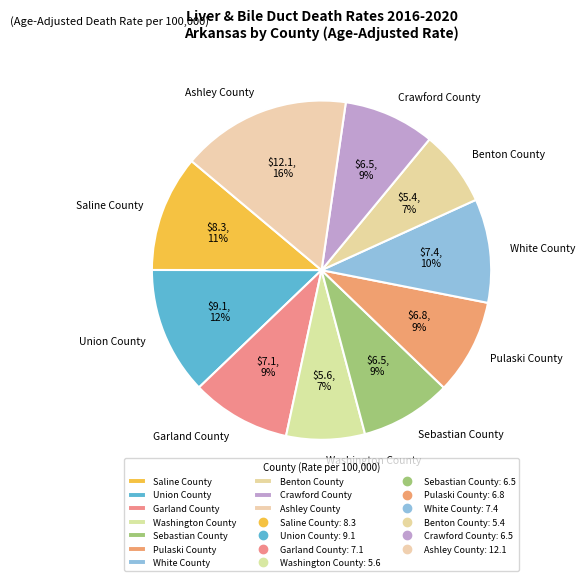

Combined, do Ashley County and White County account for over 50%?

No